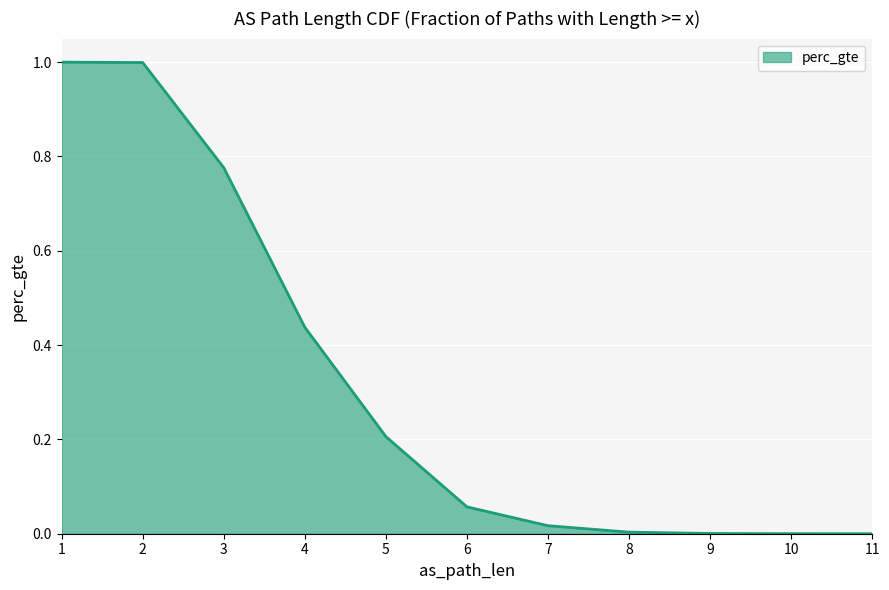

Which label corresponds to the smallest value in the chart?

11